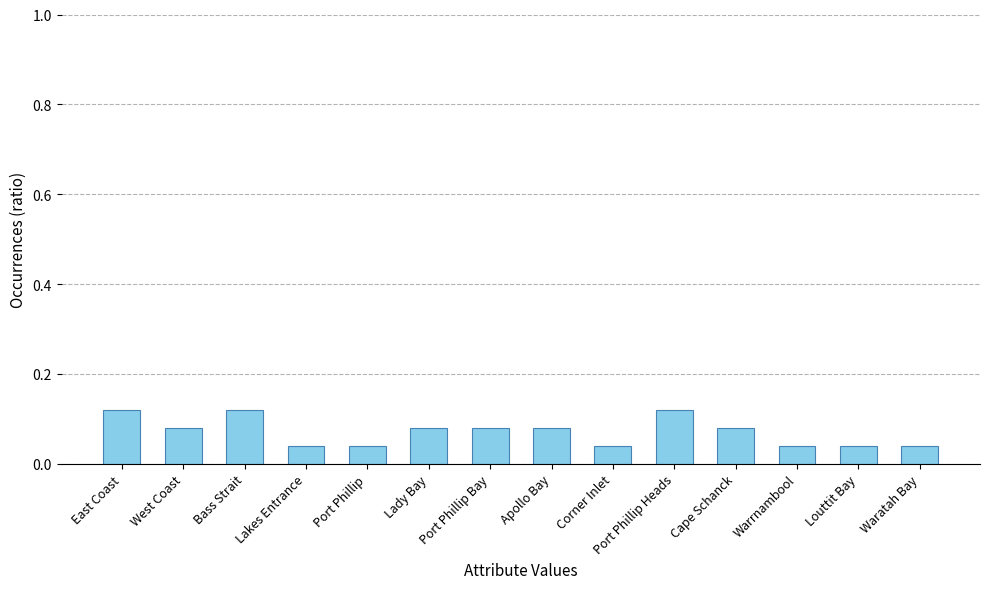

Is it true that the value at West Coast is 0.0?

False